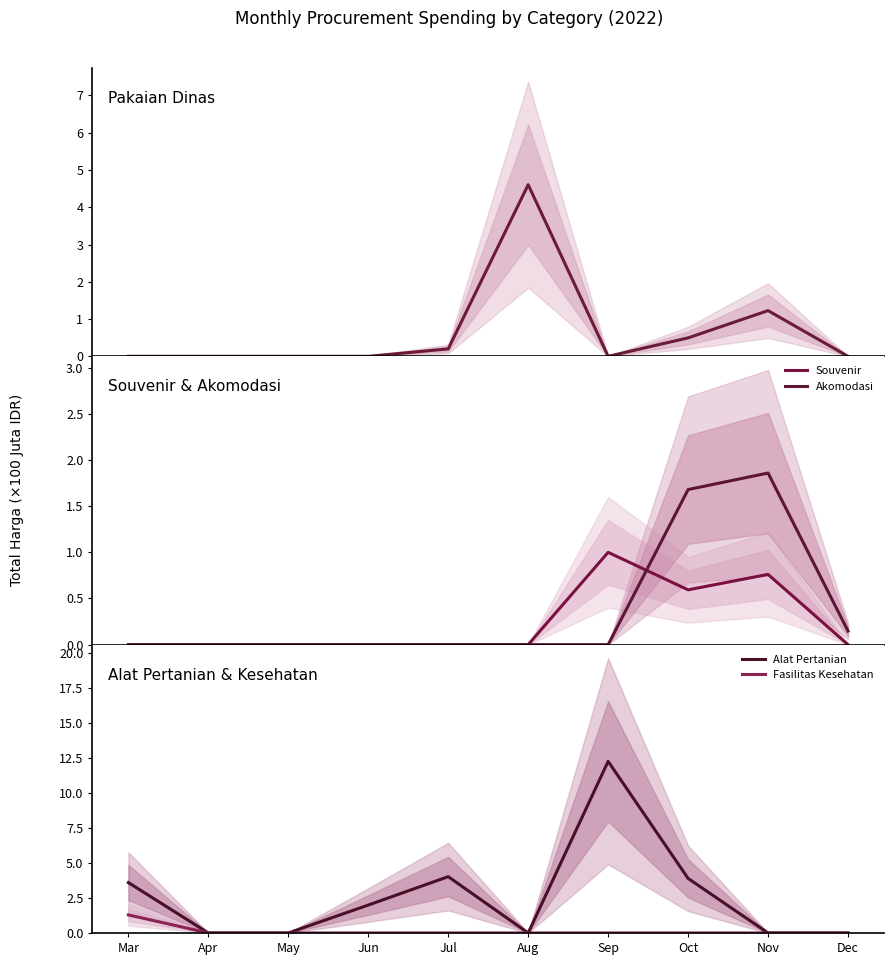

What is the maximum value for Akomodasi?

1.9